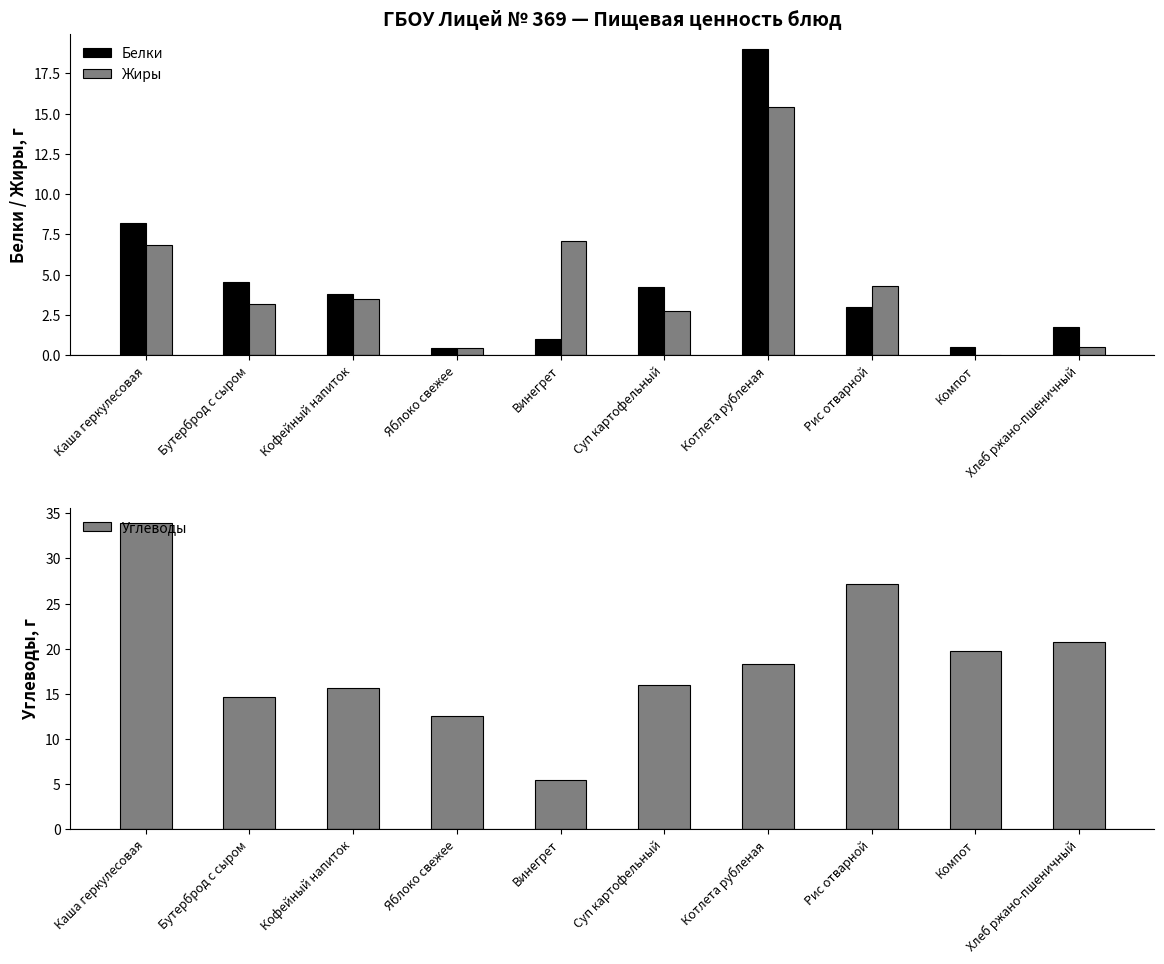

True or false: Белки has a value of 0.2 at Винегрет.

False